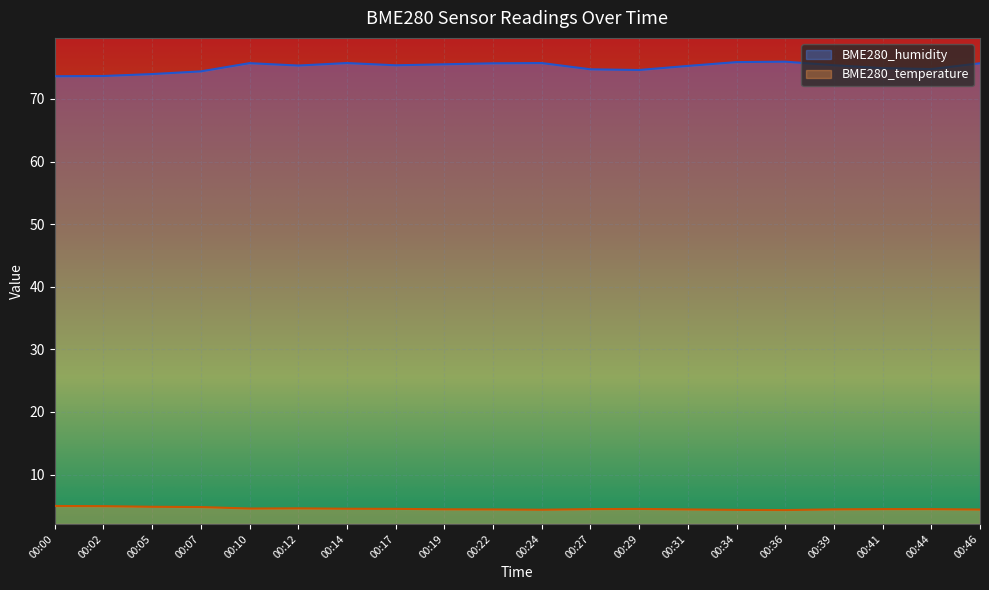

Reading right to left, list all the values displayed in this chart.

BME280_humidity: 75.7	74.8	74.9	75.4	76.0	75.9	75.3	74.6	74.7	75.7	75.7	75.5	75.4	75.7	75.3	75.7	74.4	74.0	73.7	73.6
BME280_temperature: 4.4	4.5	4.5	4.4	4.3	4.4	4.4	4.5	4.5	4.4	4.4	4.4	4.5	4.5	4.6	4.6	4.8	4.8	4.9	5.0